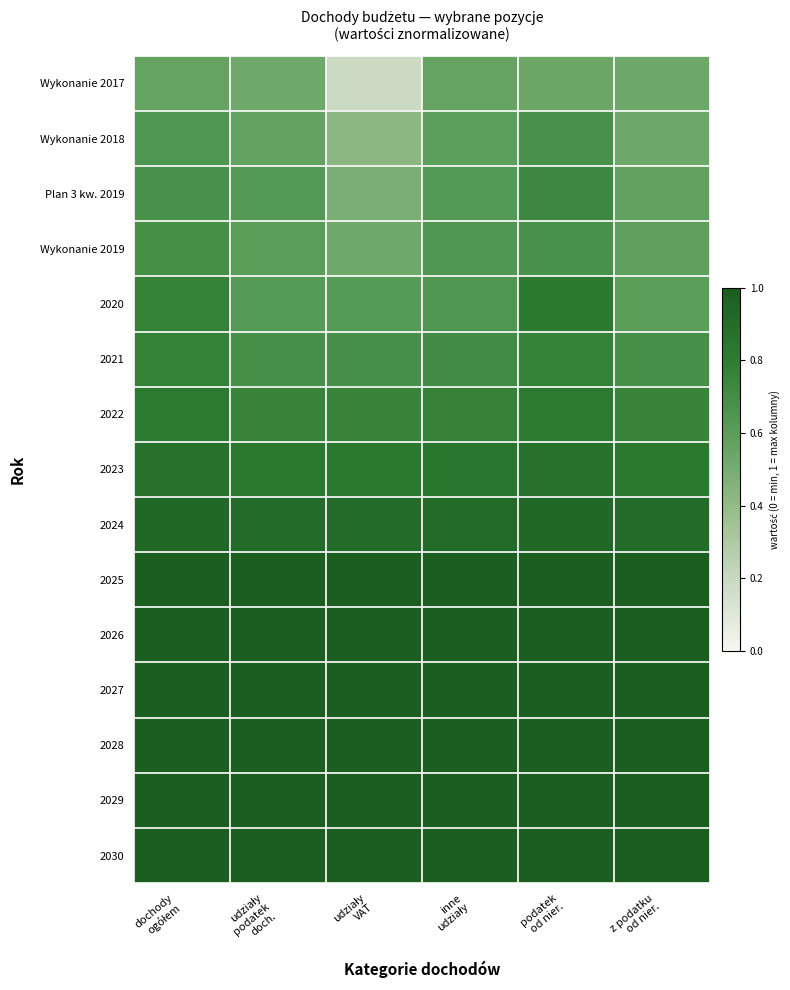

Rank the series by their maximum value, from lowest to highest.

Wykonanie 2017, Wykonanie 2018, Wykonanie 2019, Plan 3 kw. 2019, 2021, 2022, 2020, 2023, 2024, 2025, 2026, 2027, 2028, 2029, 2030